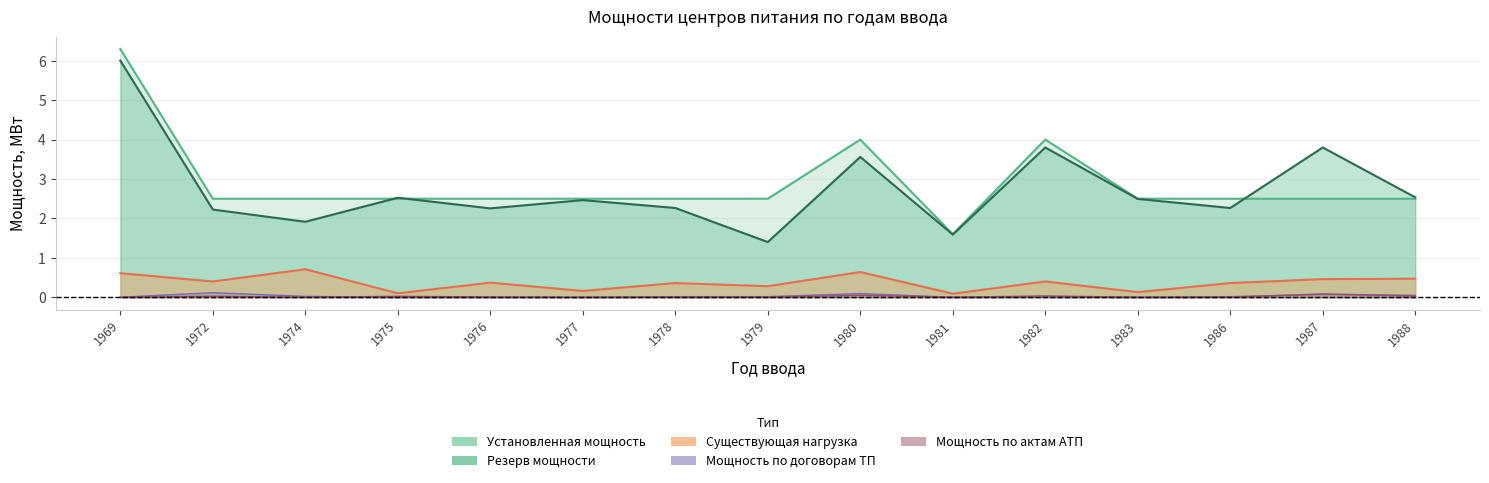

Reading right to left, extract all data points from this chart.

Установленная мощность: 1988=2.5	1987=2.5	1986=2.5	1983=2.5	1982=4.0	1981=1.6	1980=4.0	1979=2.5	1978=2.5	1977=2.5	1976=2.5	1975=2.5	1974=2.5	1972=2.5	1969=6.3
Резерв мощности: 1988=2.5	1987=3.8	1986=2.3	1983=2.5	1982=3.8	1981=1.6	1980=3.6	1979=1.4	1978=2.3	1977=2.5	1976=2.3	1975=2.5	1974=1.9	1972=2.2	1969=6.0
Существующая нагрузка: 1988=0.5	1987=0.5	1986=0.4	1983=0.1	1982=0.4	1981=0.1	1980=0.6	1979=0.3	1978=0.4	1977=0.2	1976=0.4	1975=0.1	1974=0.7	1972=0.4	1969=0.6
Мощность по договорам ТП: 1988=0.0	1987=0.1	1986=0.0	1983=0.0	1982=0.0	1981=0.0	1980=0.1	1979=0.0	1978=0.0	1977=0.0	1976=0.0	1975=0.0	1974=0.0	1972=0.1	1969=0.0
Мощность по актам АТП: 1988=0.0	1987=0.1	1986=0.0	1983=0.0	1982=0.0	1981=0.0	1980=0.0	1979=0.0	1978=0.0	1977=0.0	1976=0.0	1975=0.0	1974=0.0	1972=0.0	1969=0.0